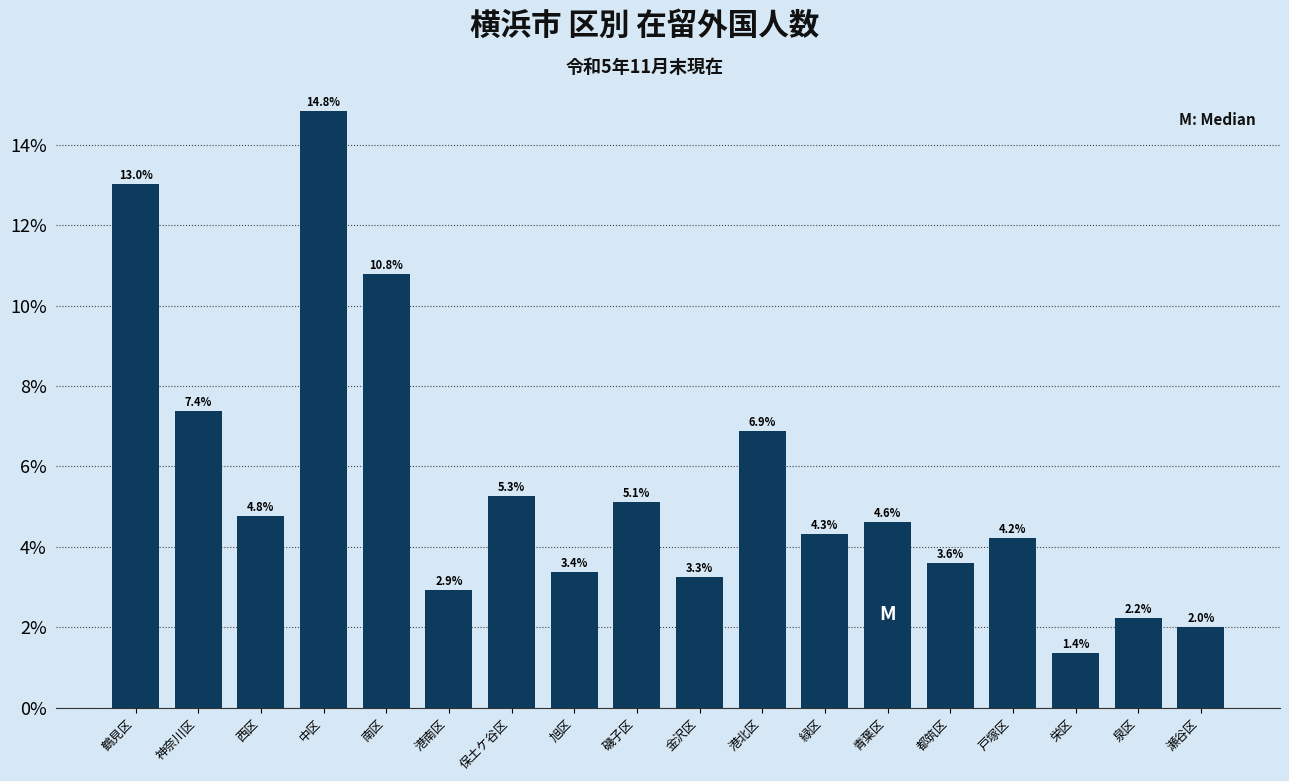

Reading right to left, extract all data points from this chart.

2.0	2.2	1.4	4.2	3.6	4.6	4.3	6.9	3.3	5.1	3.4	5.3	2.9	10.8	14.8	4.8	7.4	13.0